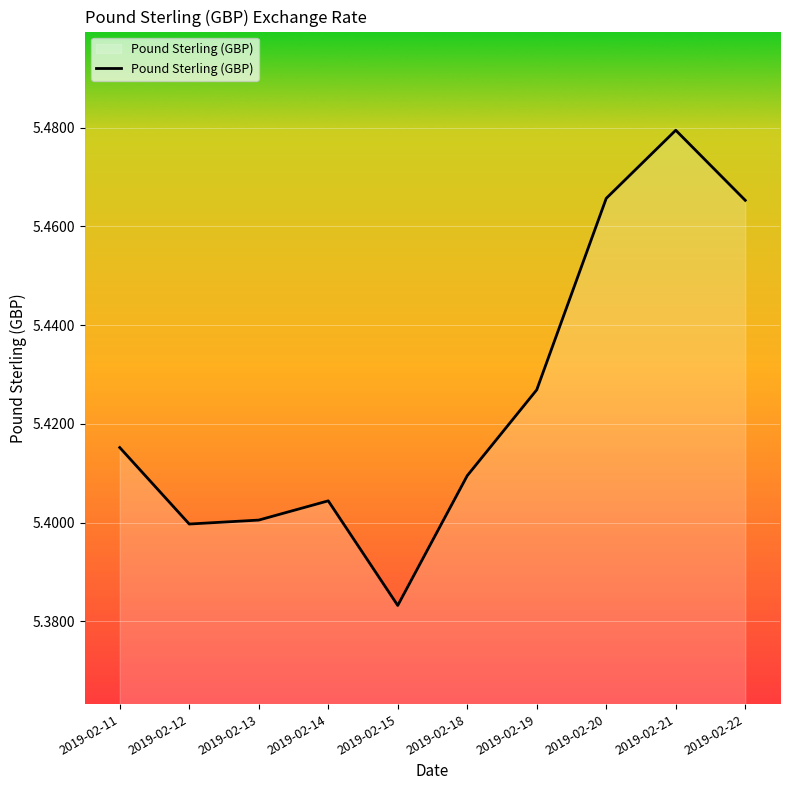

Where is the data nearest to the value 5?

2019-02-15